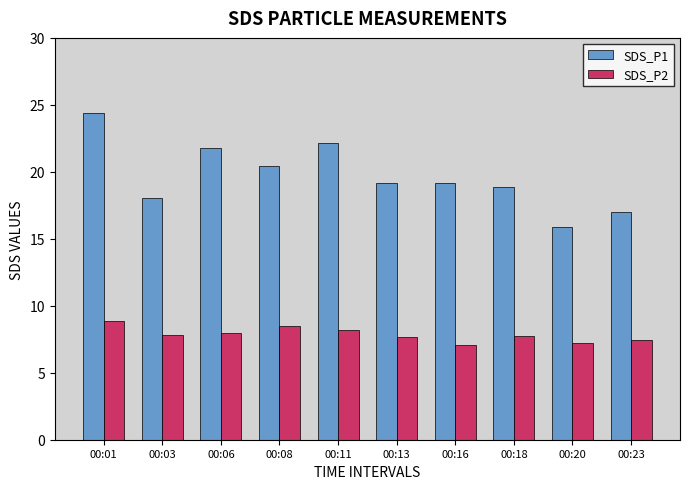

Is the value of SDS_P1 at 00:23 greater than the value of SDS_P2 at 00:08?

Yes